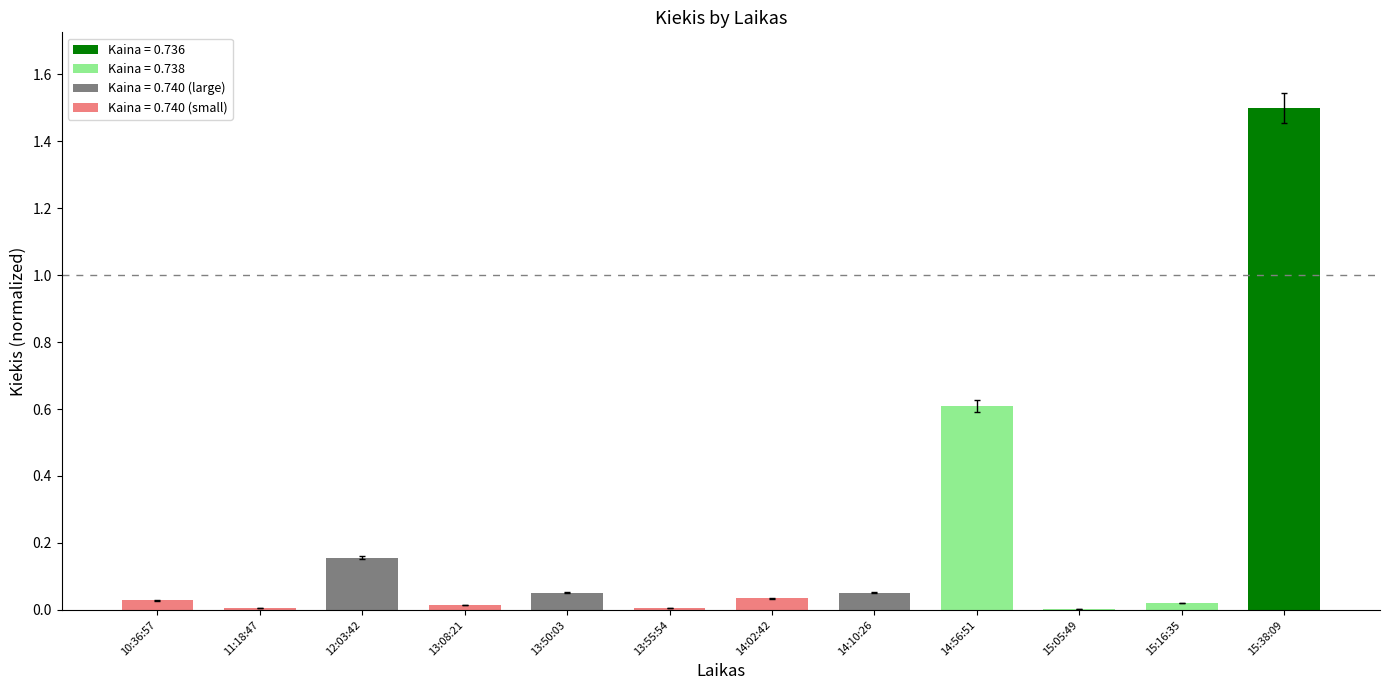

List the labels in order of value, smallest first.

15:05:49, 11:18:47, 13:55:54, 13:08:21, 15:16:35, 10:36:57, 14:02:42, 13:50:03, 14:10:26, 12:03:42, 14:56:51, 15:38:09